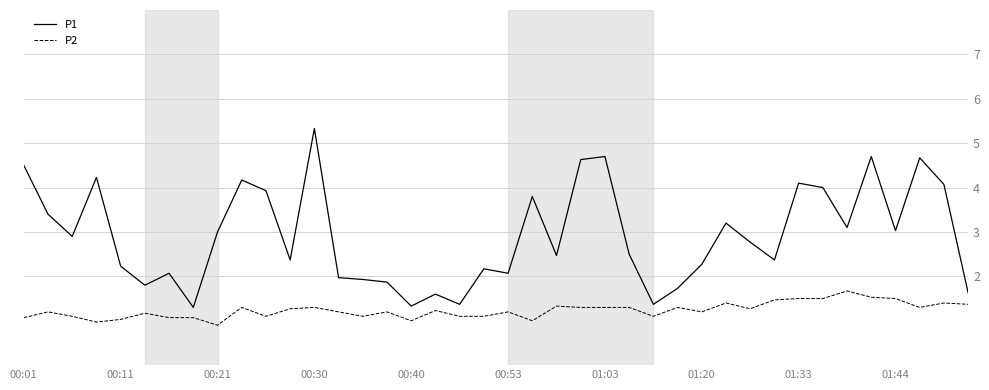

What is the difference between the maximum and minimum values in the P2 series?

0.8